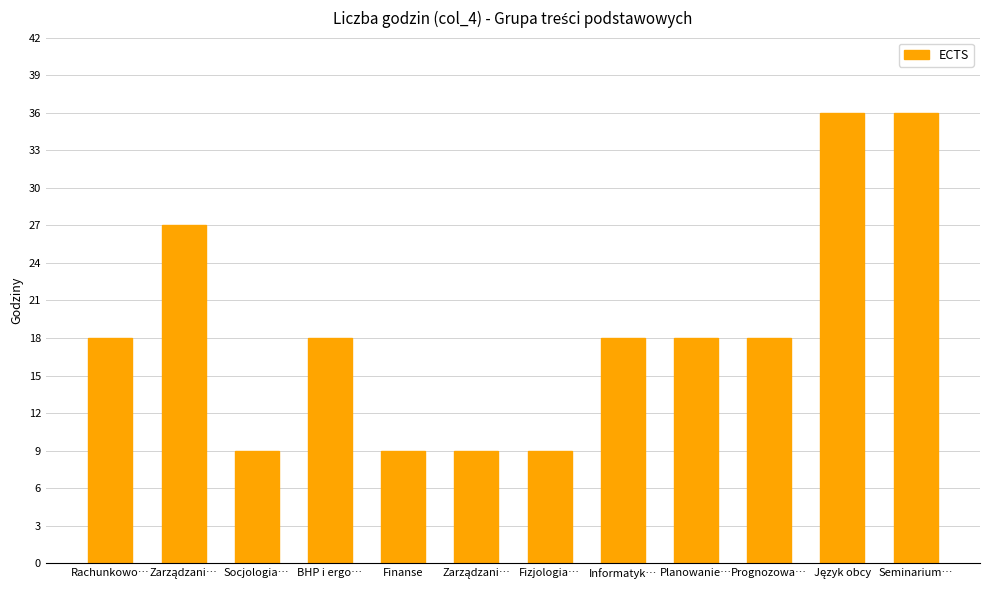

Which has a higher value, Seminarium… or Zarządzani…?

Seminarium…